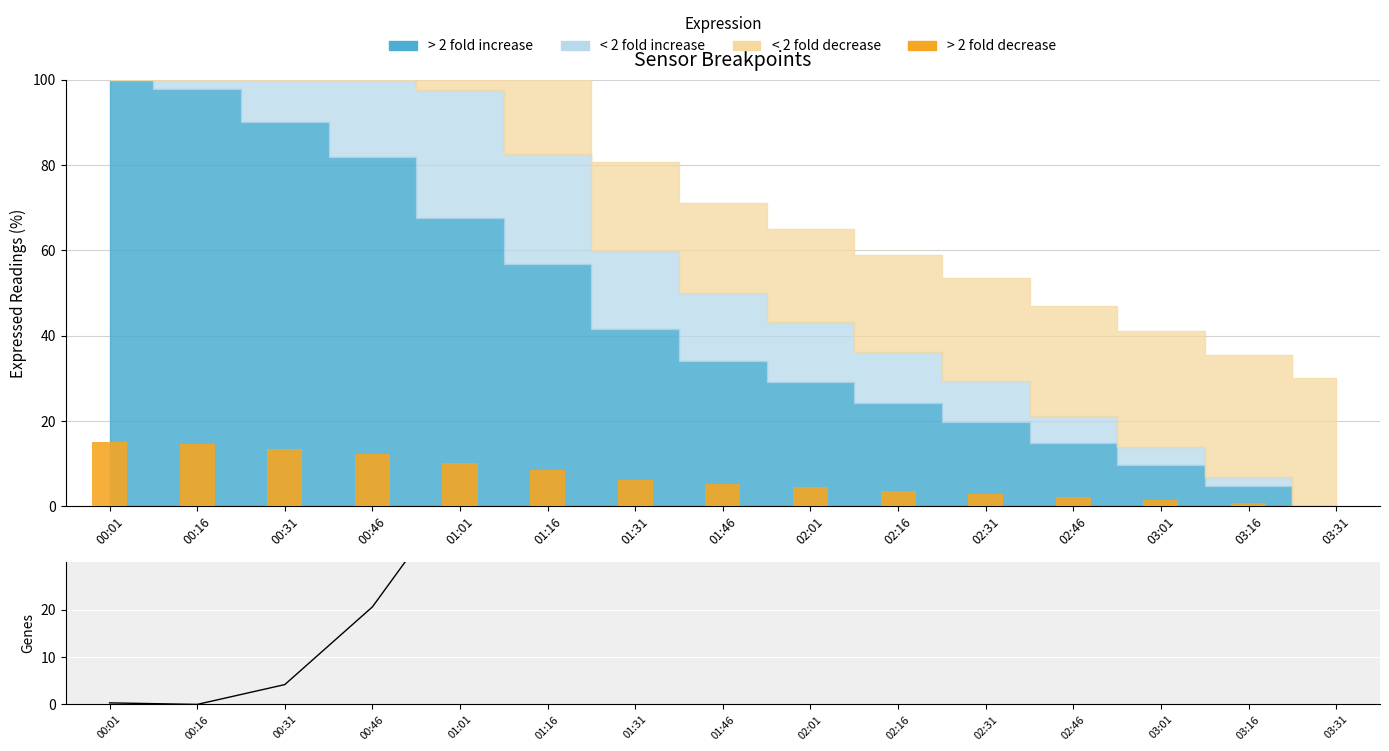

What is the label of the 5th bar from the left?

01:01